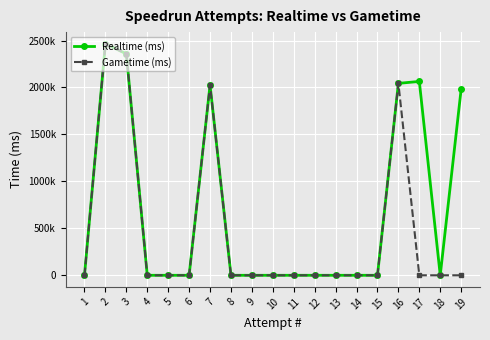

Is this an area chart (filled region under the line)?

No